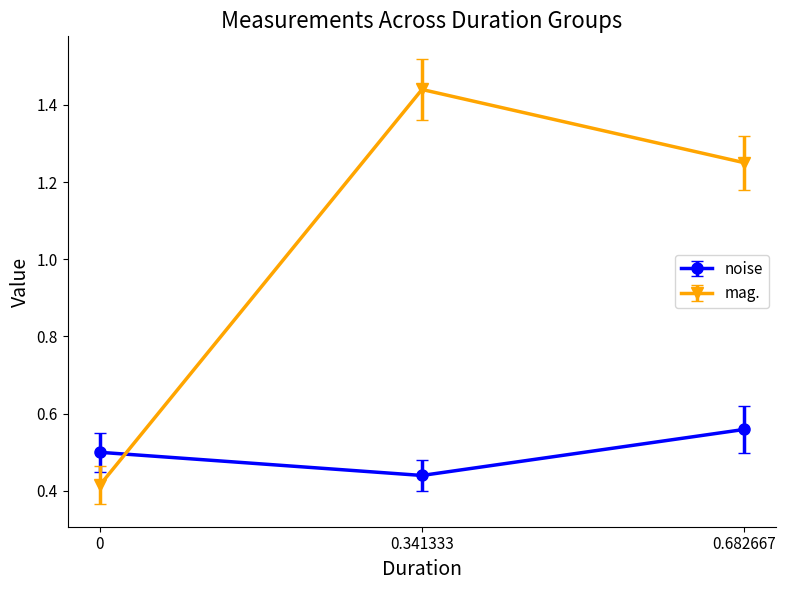

How many data points in mag. are less than 1?

1